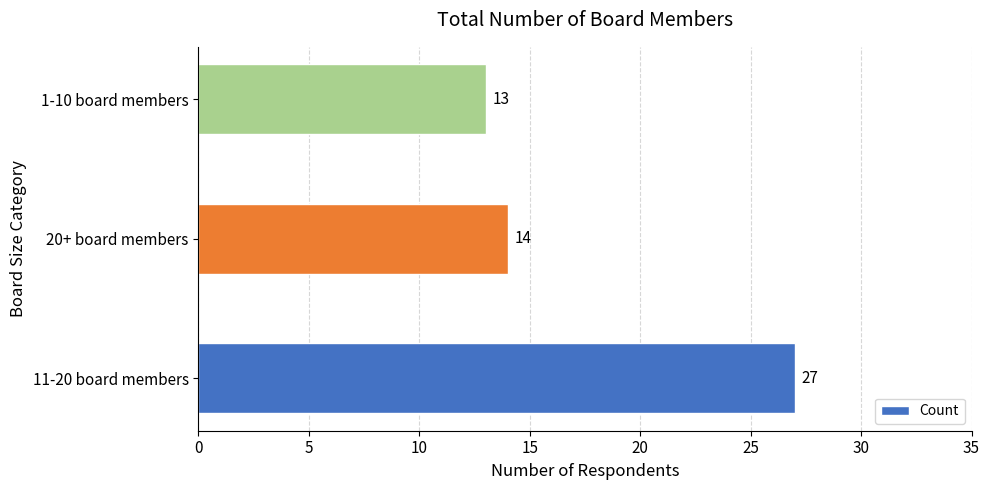

What is the difference between the maximum and minimum values?

14